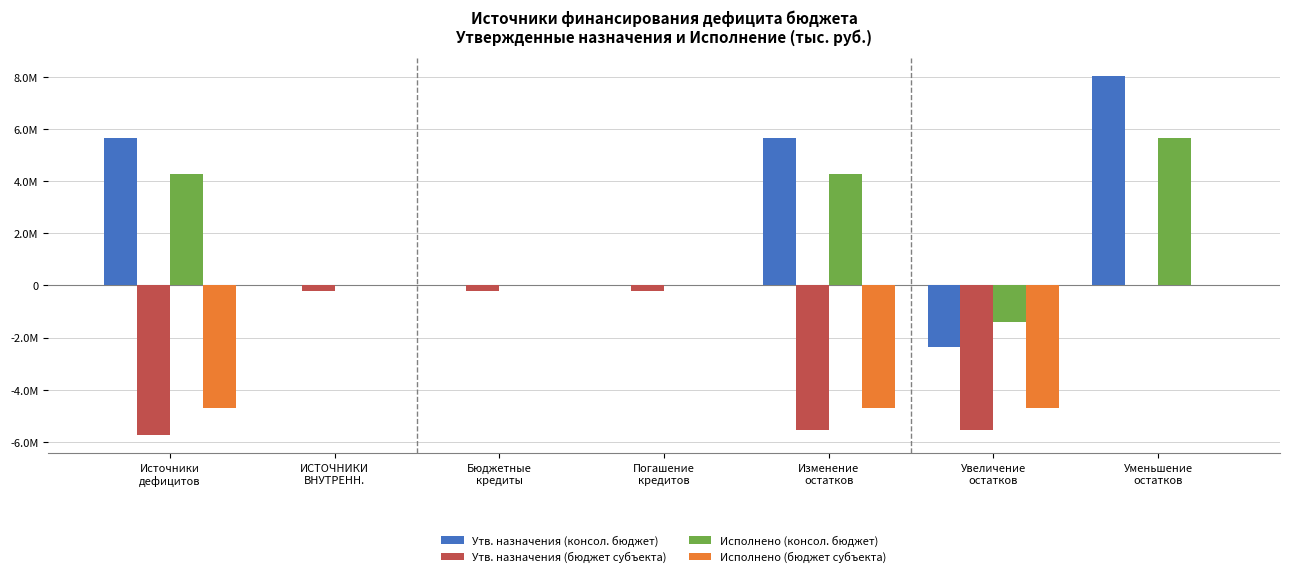

At which label does Утв. назначения (бюджет субъекта) first exceed -212300?

Уменьшение
остатков